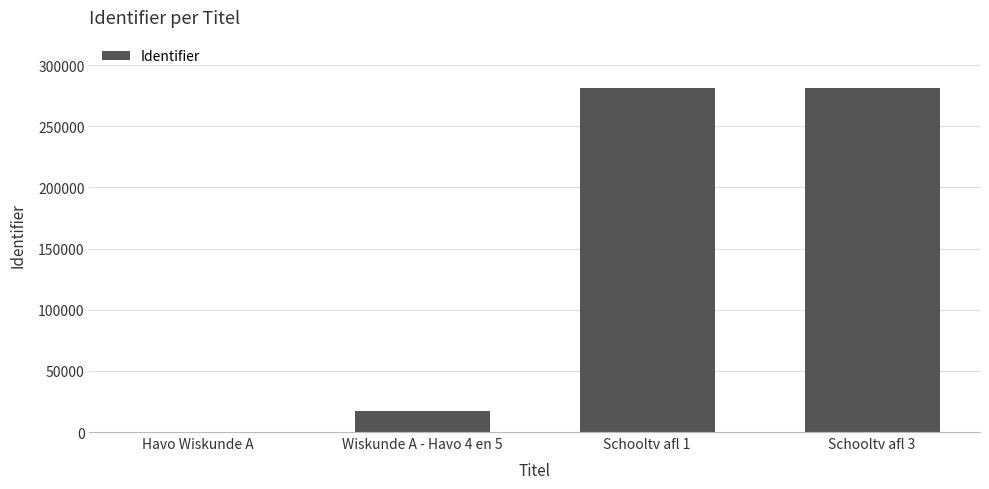

What is the sum of all values?

579094